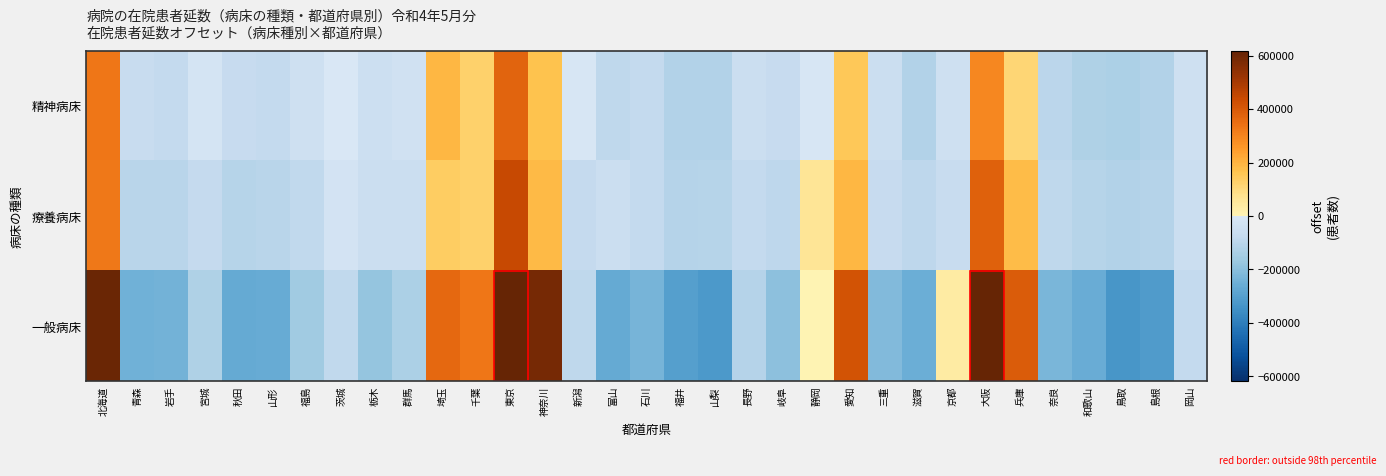

What is the total value across all series at 京都?

-68559.1